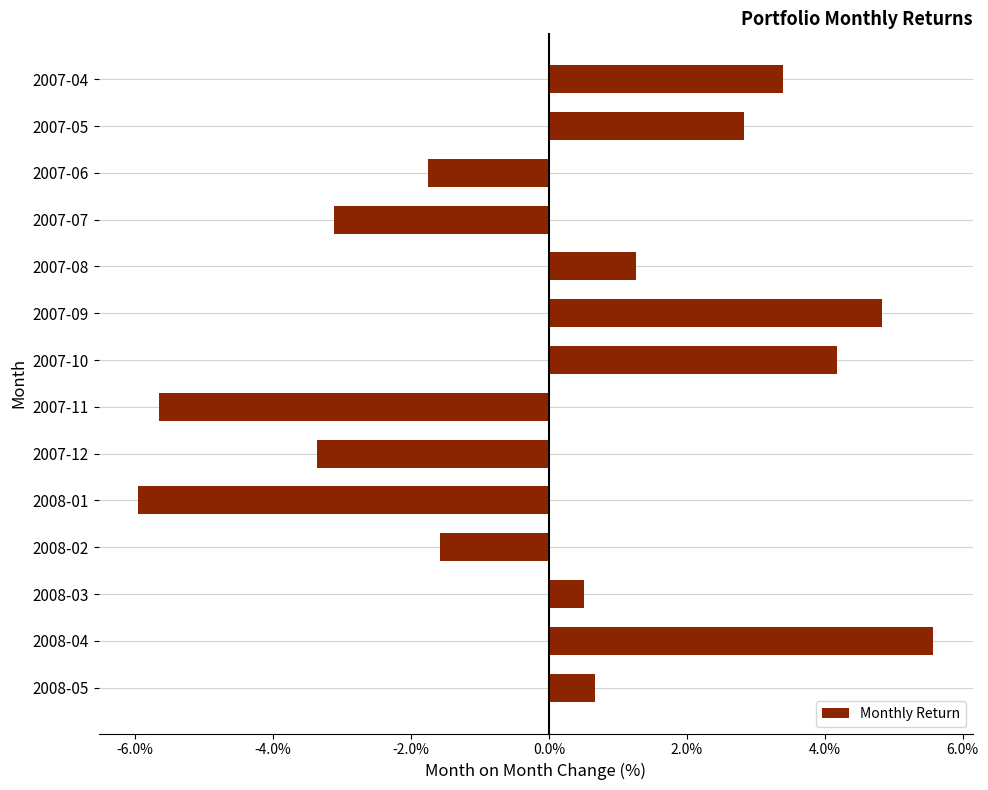

Are the bars horizontal?

Yes